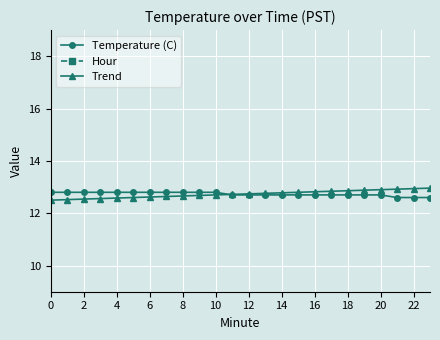

What is the difference between the Trend values at 14 and 23?

0.3